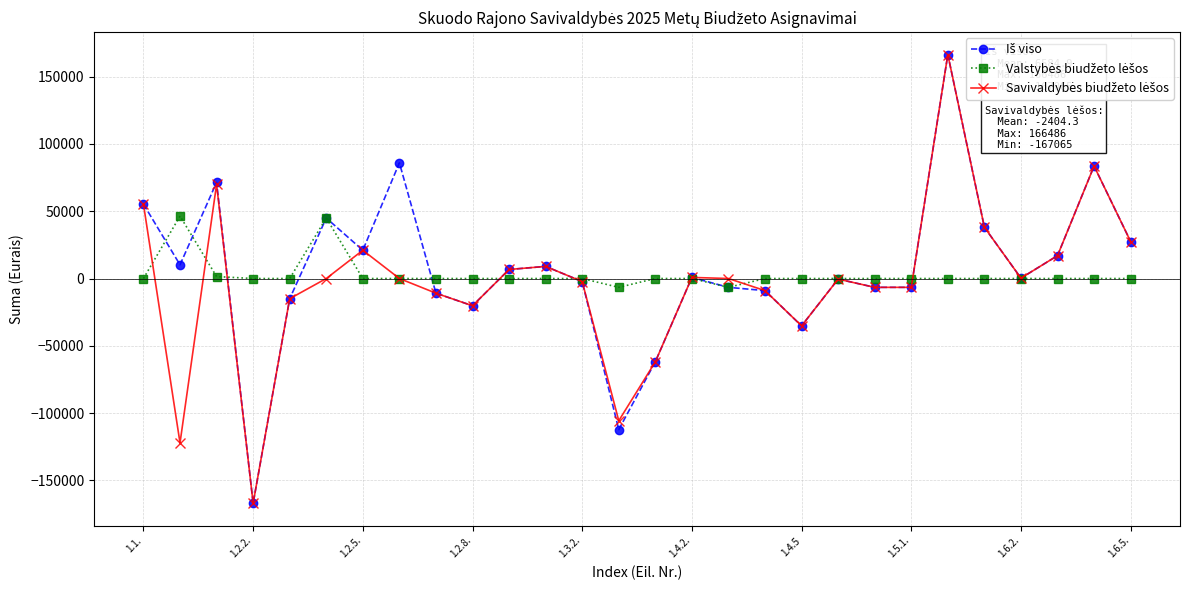

Which series has the largest range (max minus min)?

Iš viso